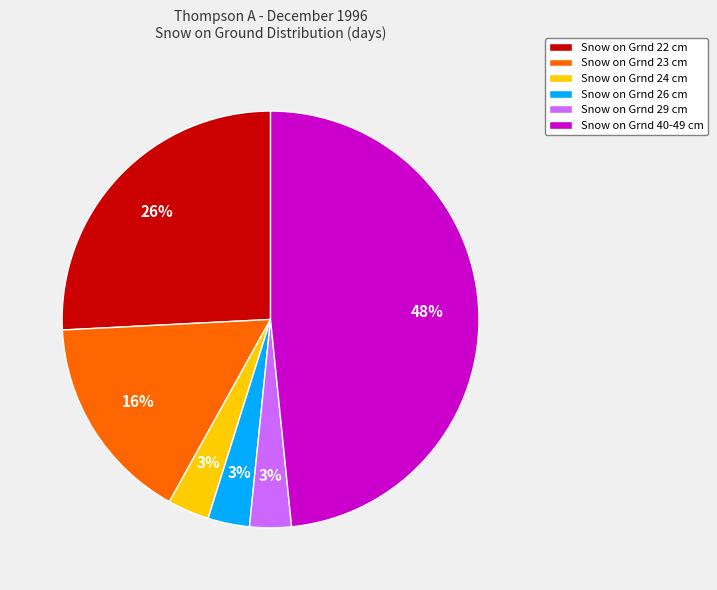

Between Snow on Grnd 26 cm and Snow on Grnd 22 cm, which is larger?

Snow on Grnd 22 cm